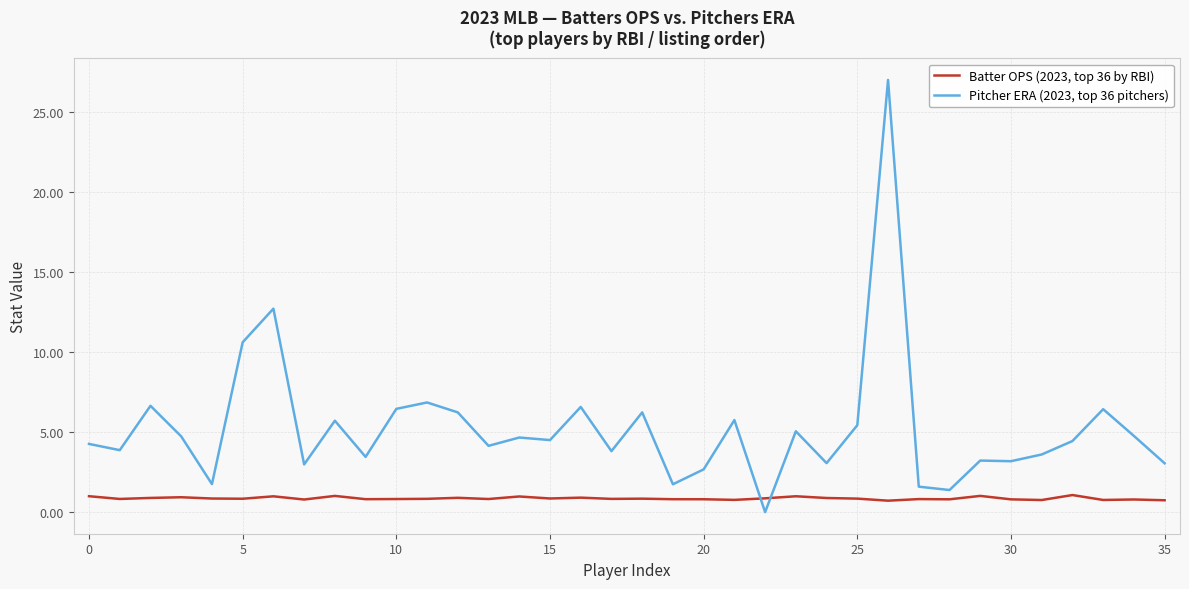

Which series has the largest range (max minus min)?

Pitcher ERA (2023, top 36 pitchers)